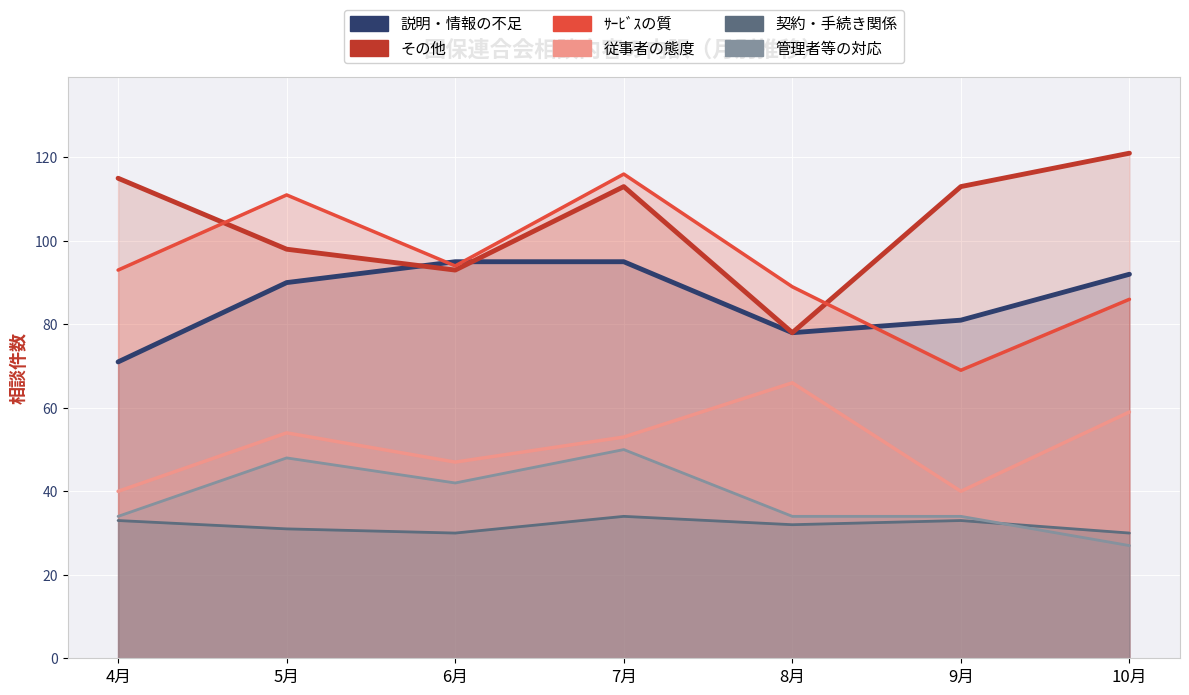

Where does the 従事者の態度 series first go above 53?

5月